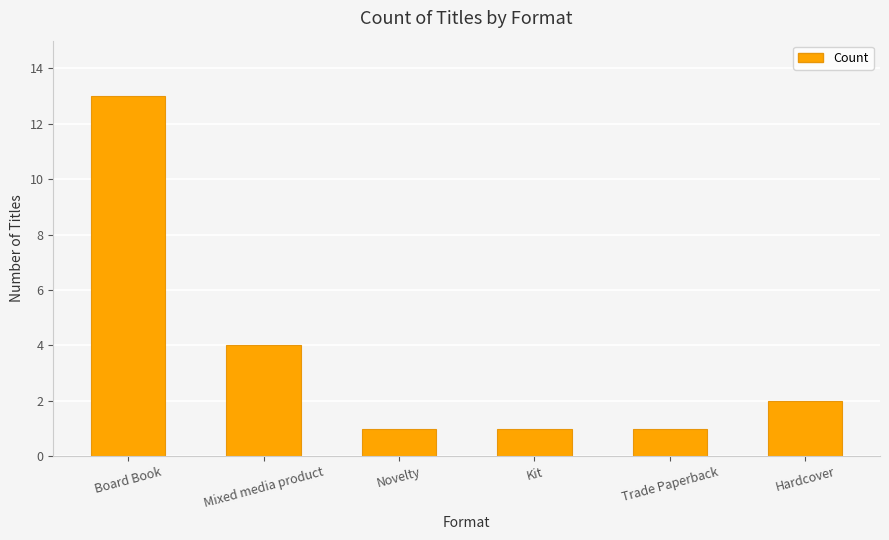

The value at Trade Paperback is 1. True or false?

True